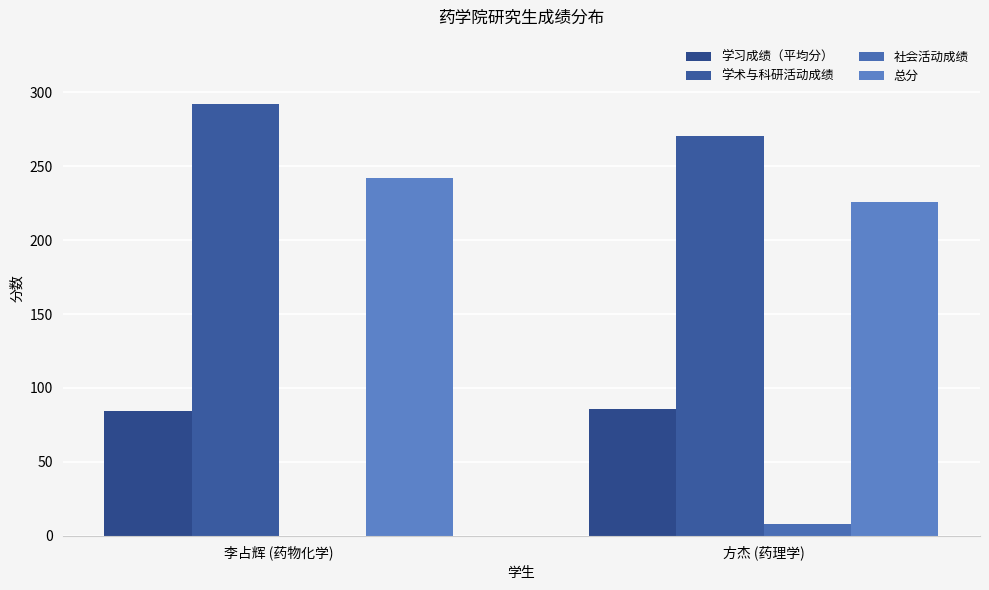

What is the difference between the 学术与科研活动成绩 values at 李占辉 (药物化学) and 方杰 (药理学)?

21.7